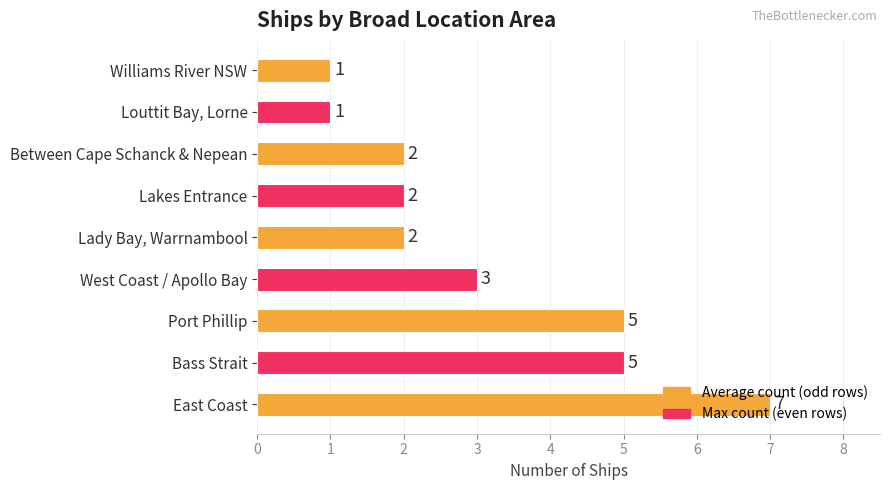

Which category has the highest value across all series?

East Coast